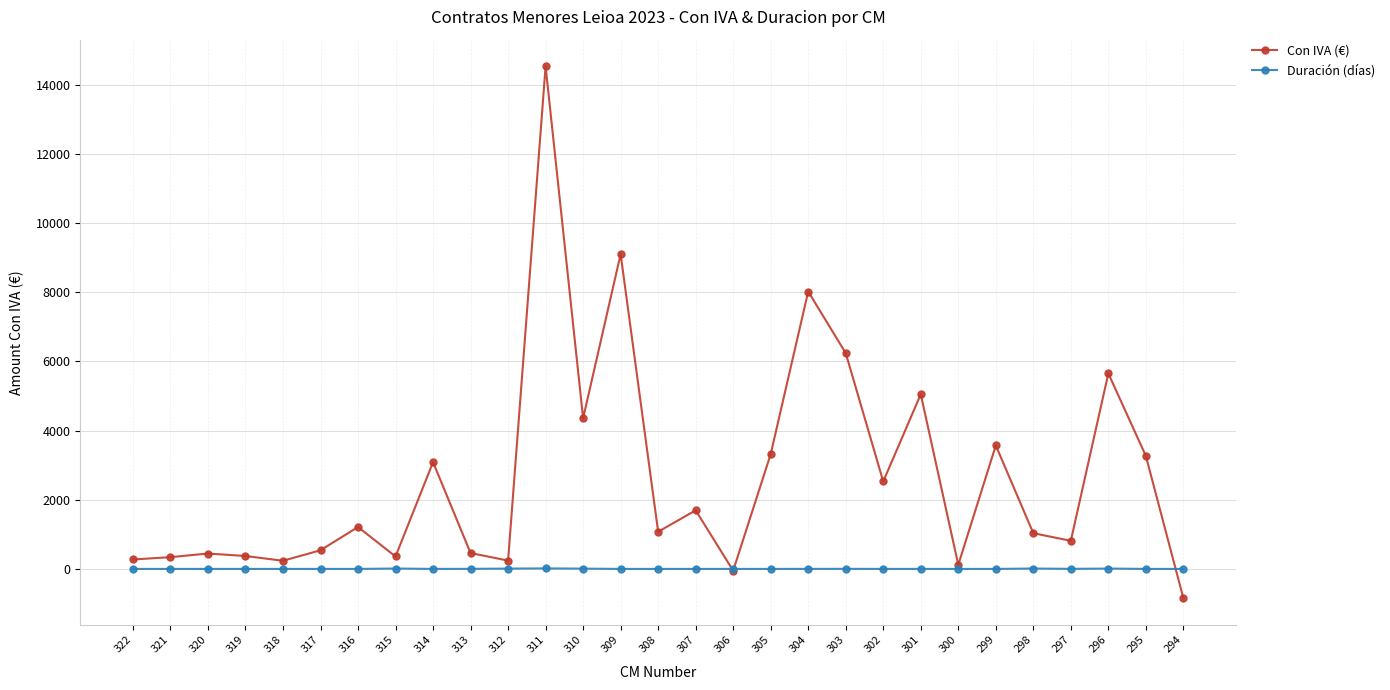

Is the value of Con IVA (€) at 302 greater than the value of Duración (días) at 312?

Yes